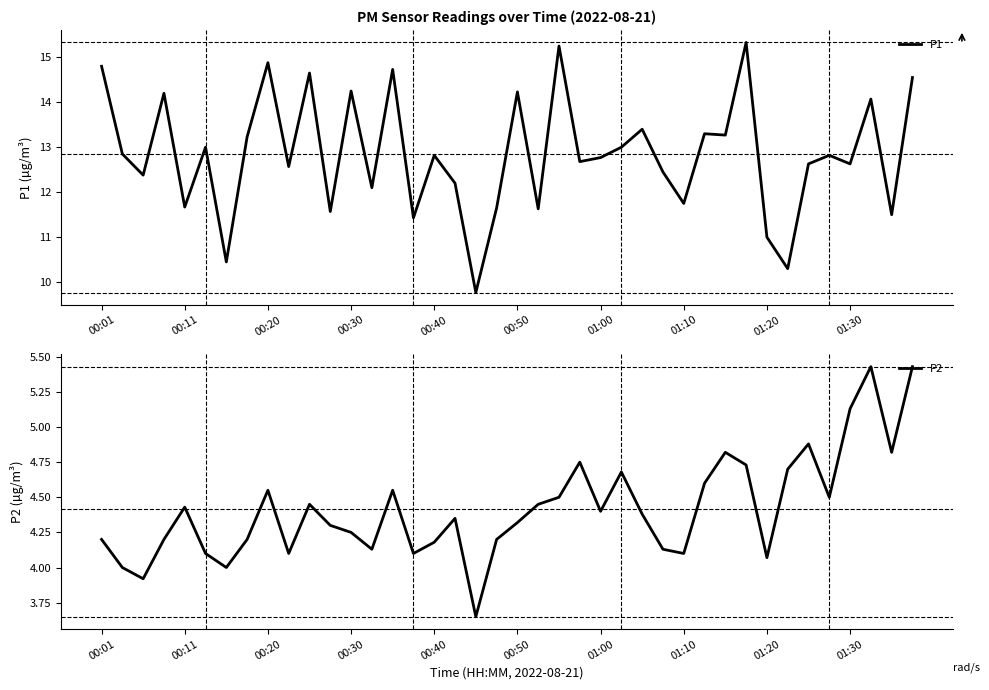

How many categories are shown in the chart?

40